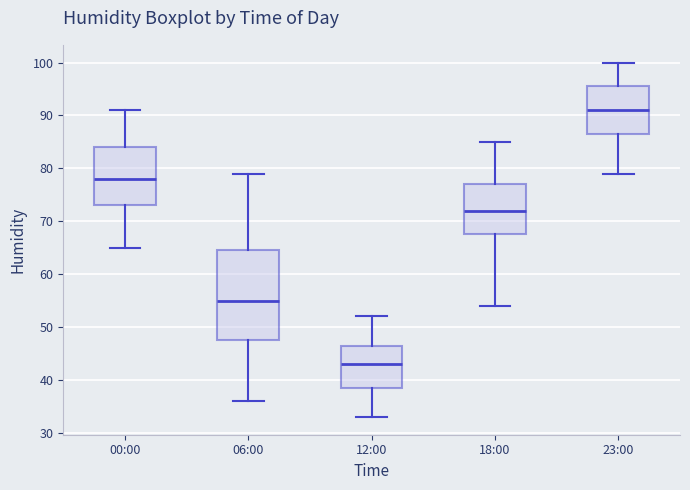

Where does the upper whisker of the box for 12:00 end on the y-axis? The values are not printed on the chart, so give them approximately, as read against the axis.

52